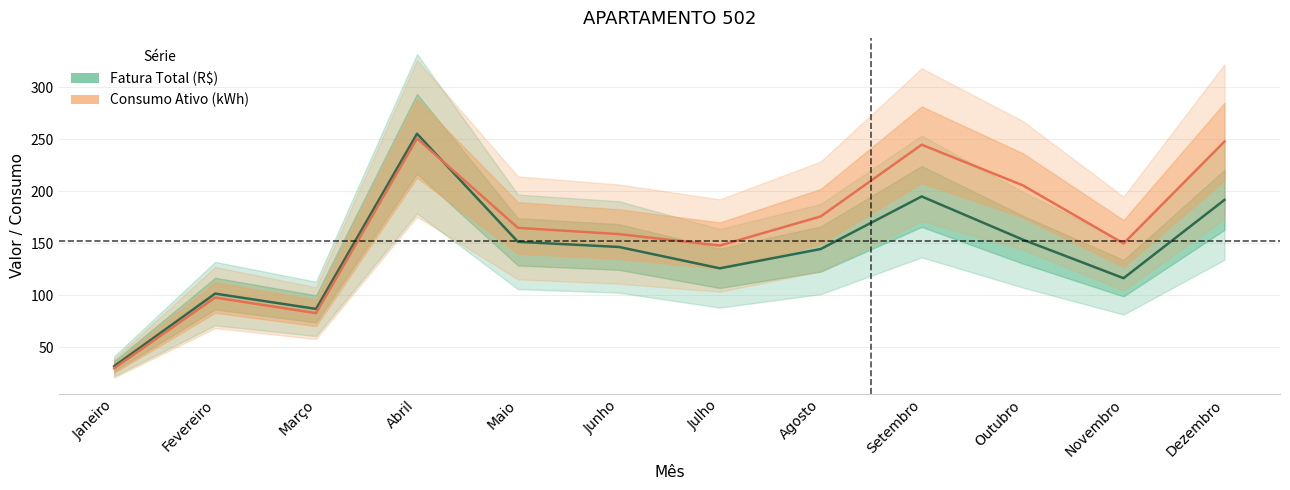

Where does the Fatura Total (R$) series first go above 146?

Abril